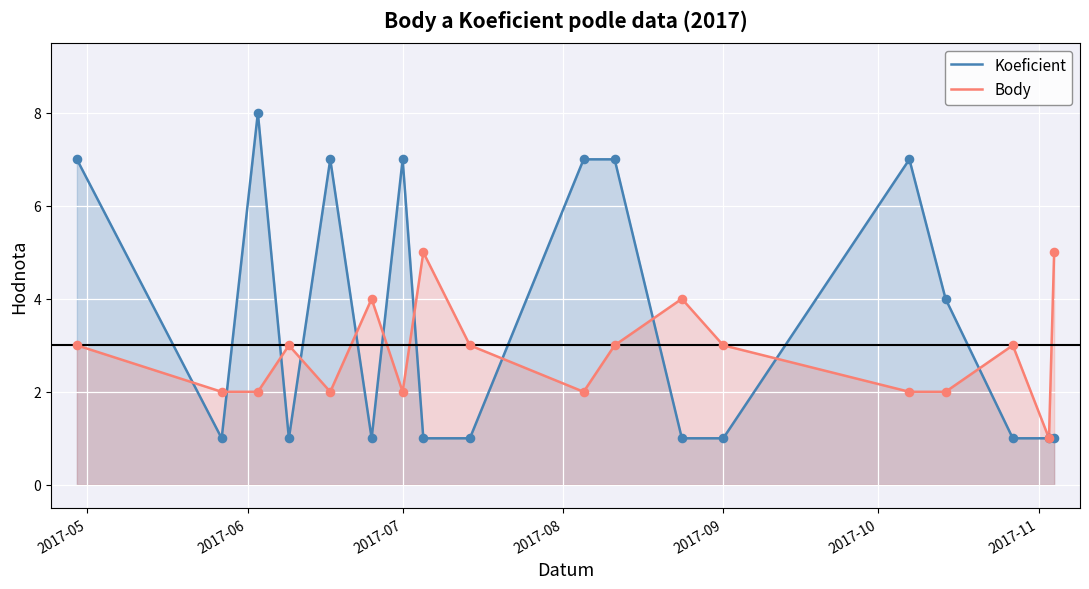

What is the total value across all series at 2017-07?

9